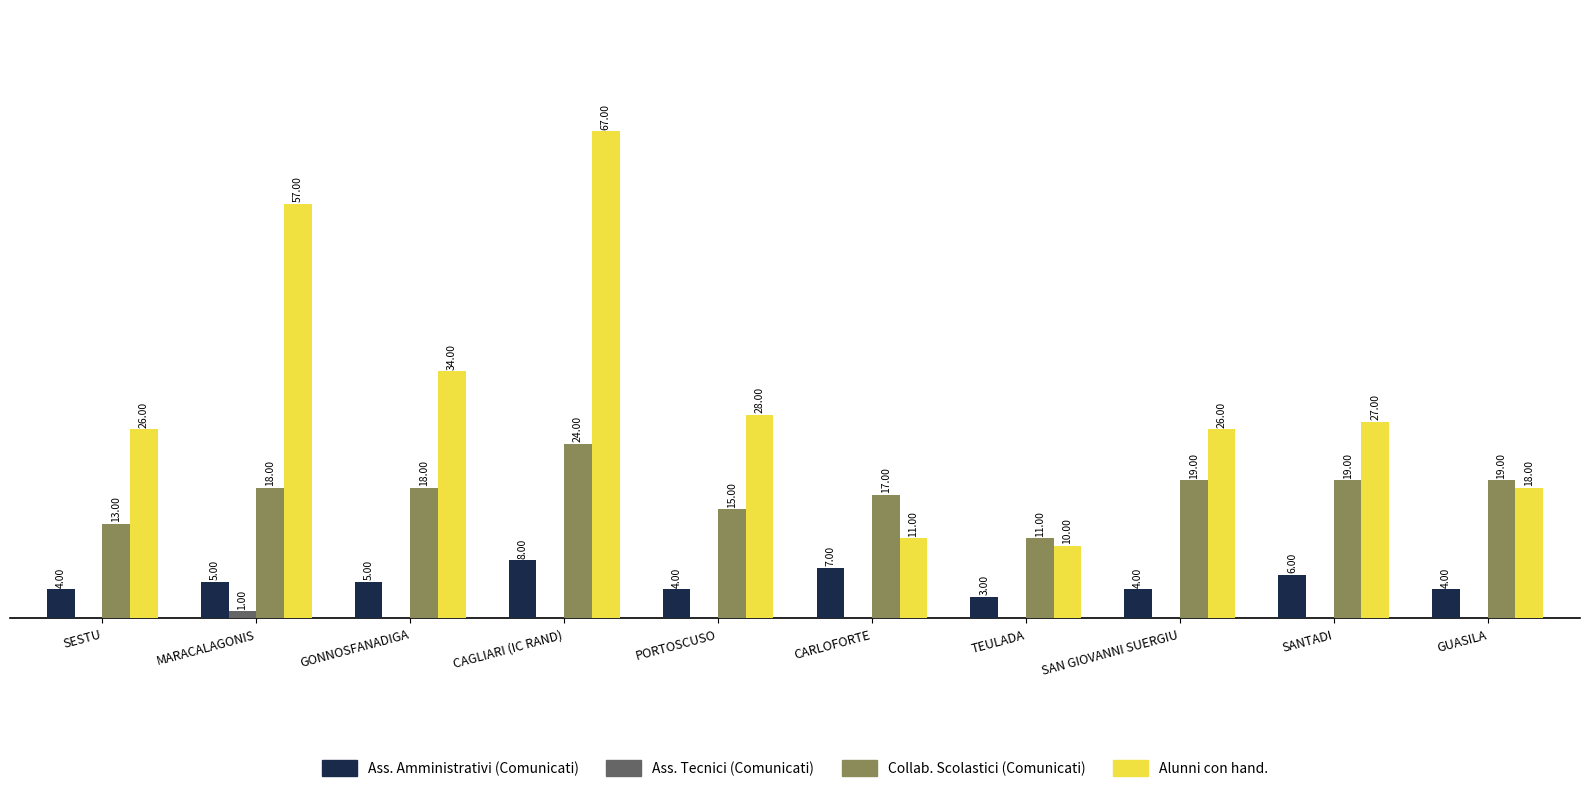

Where is Alunni con hand. nearest to the value 38?

GONNOSFANADIGA